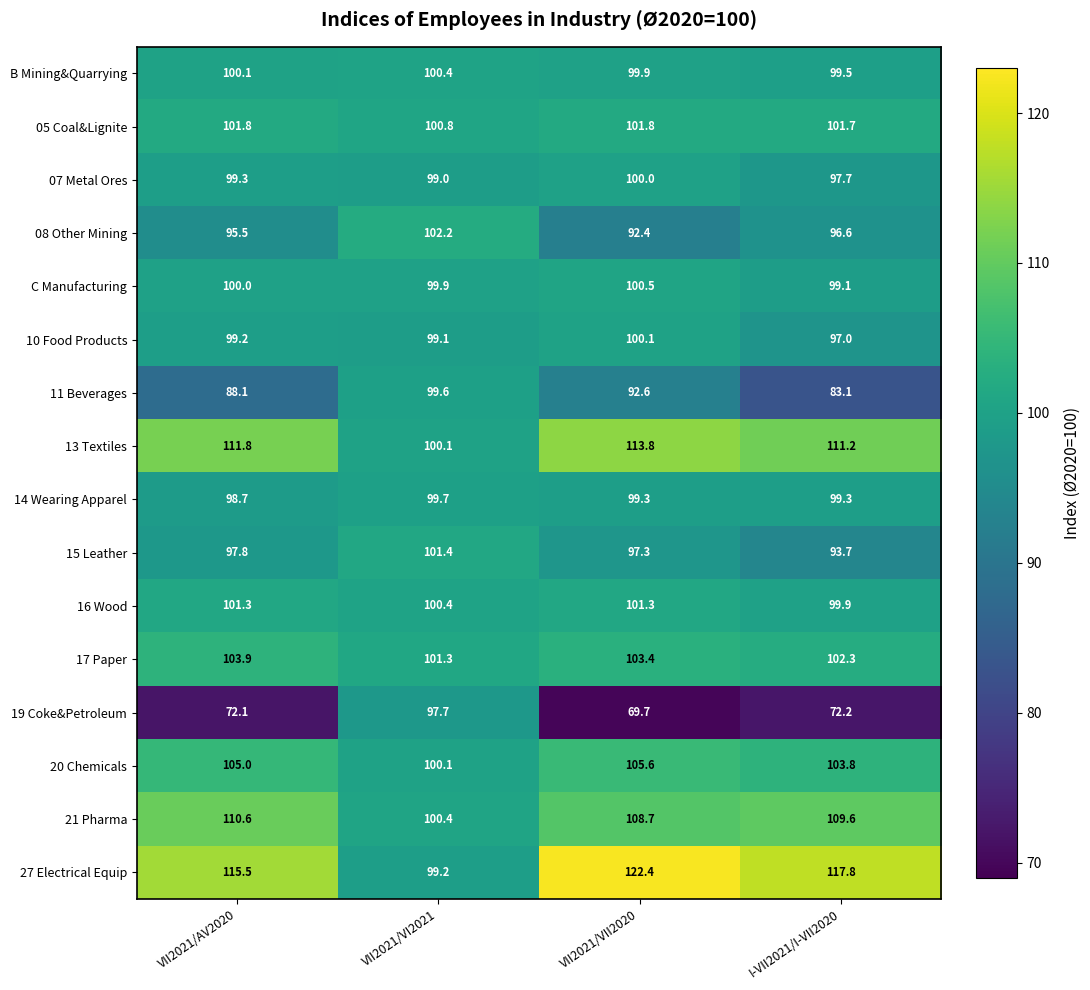

The value of 05 Coal&Lignite at I-VII2021/I-VII2020 is 41.6. True or false?

False